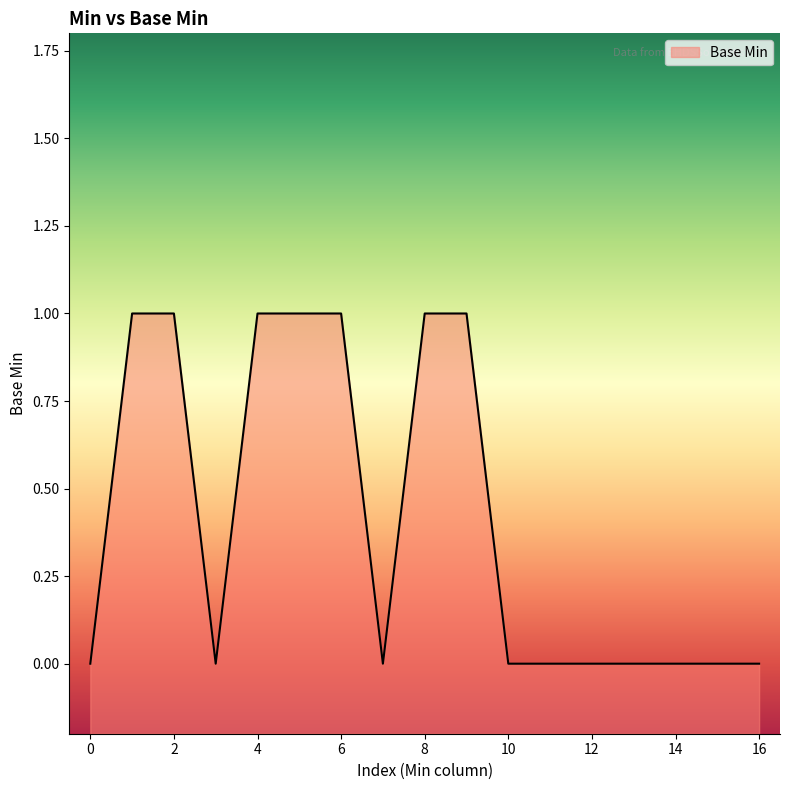

Count the number of categories in the chart.

17